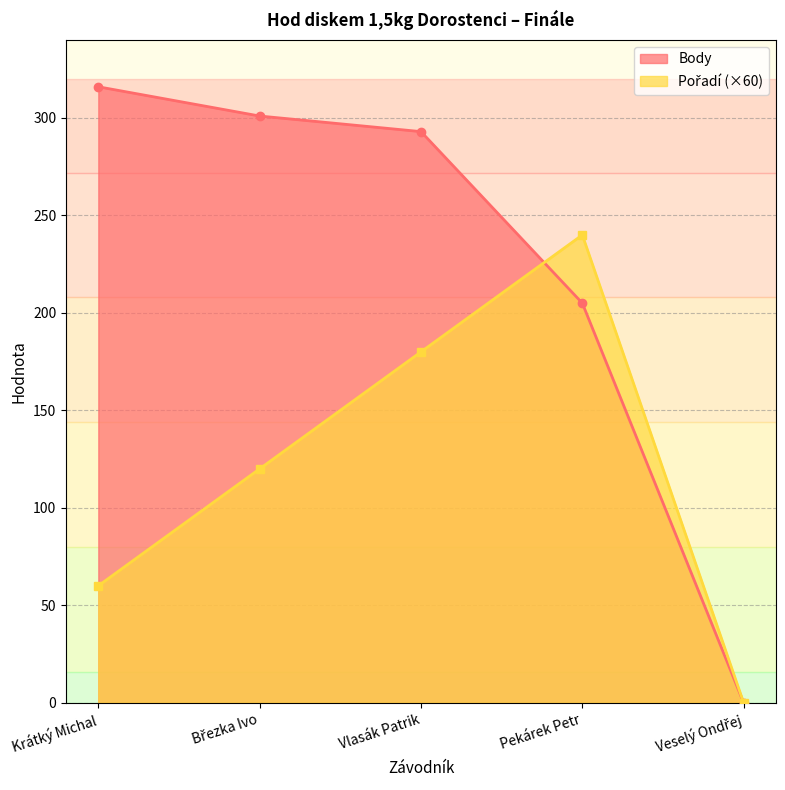

What value does the Pořadí series have at Krátký Michal?

60